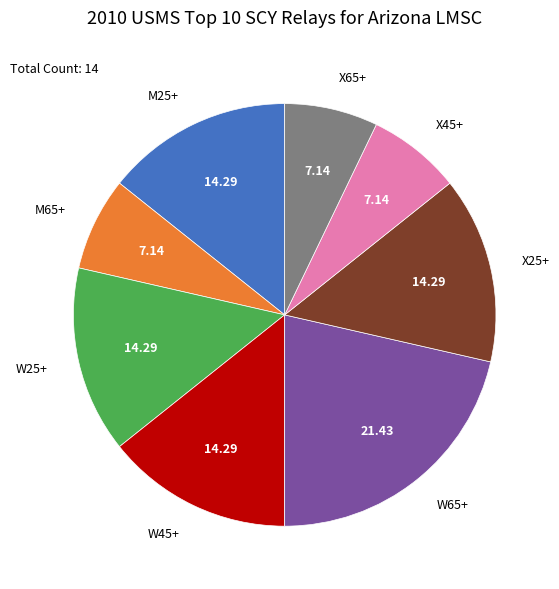

True or false: W65+ accounts for 16% of the total.

False